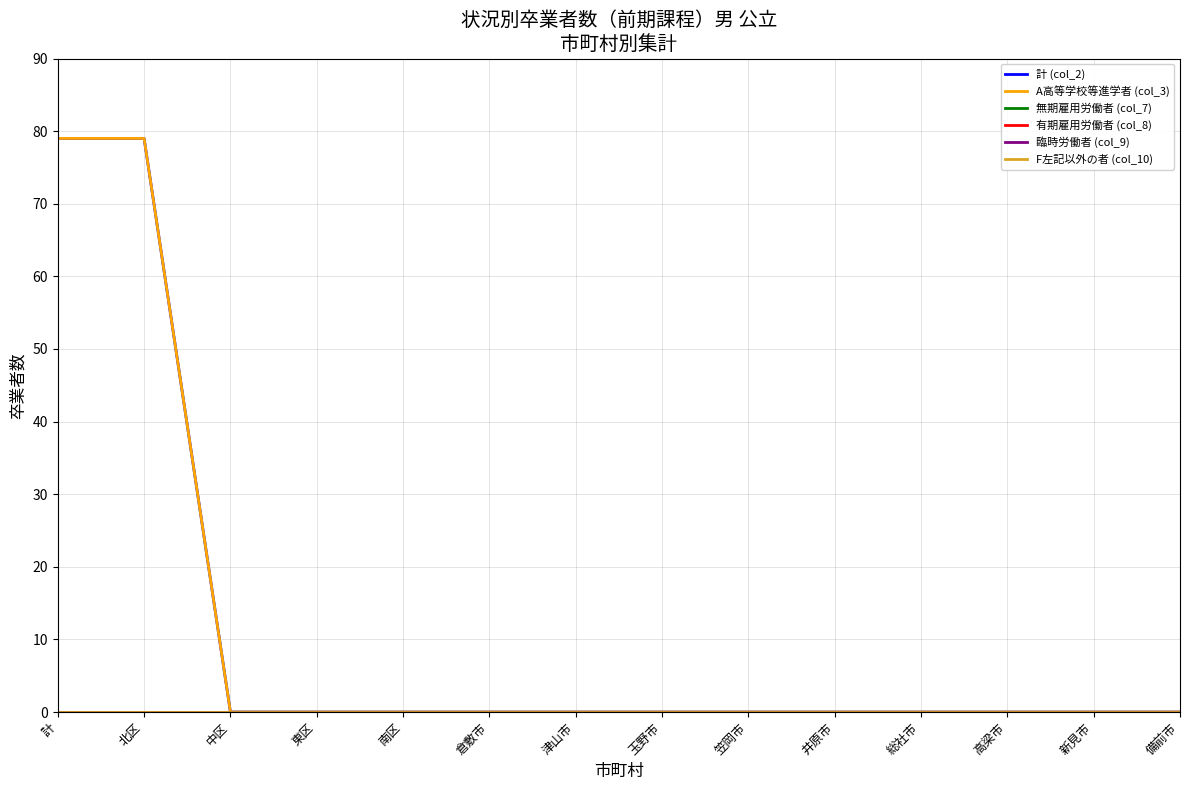

Does the chart have visible grid lines?

Yes